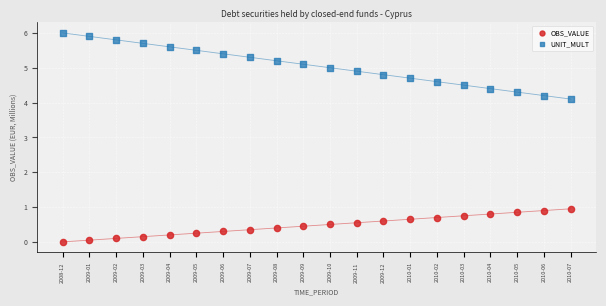

Which series reaches the maximum Y coordinate?

UNIT_MULT